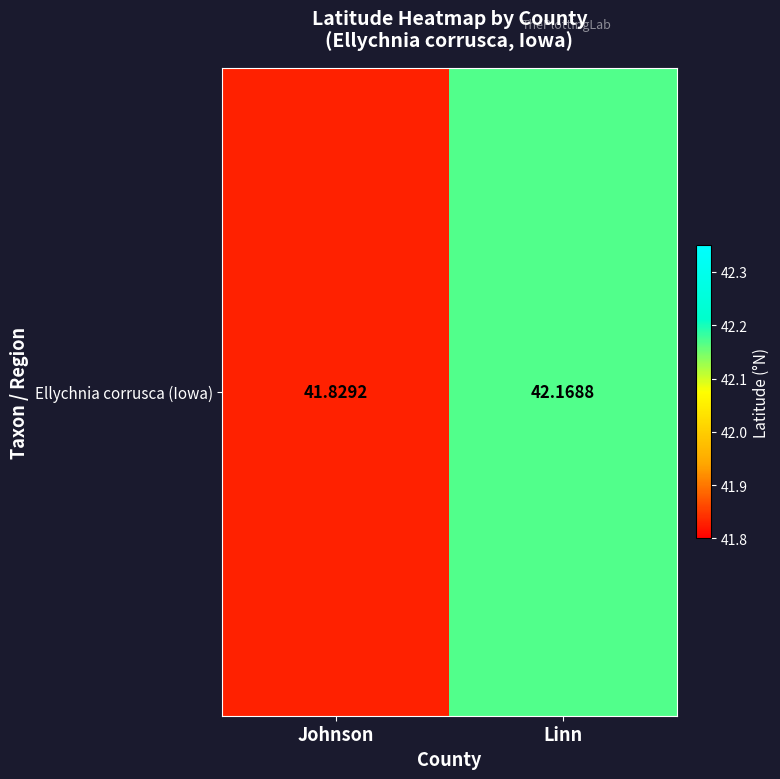

Rank the categories by value from highest to lowest.

Linn, Johnson